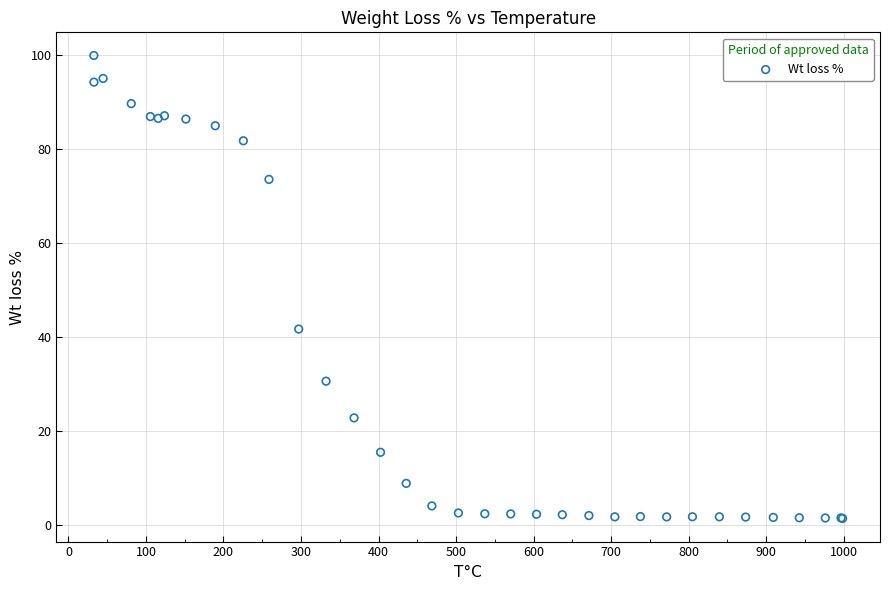

What Y value in the scatter plot is closest to 50?

41.8